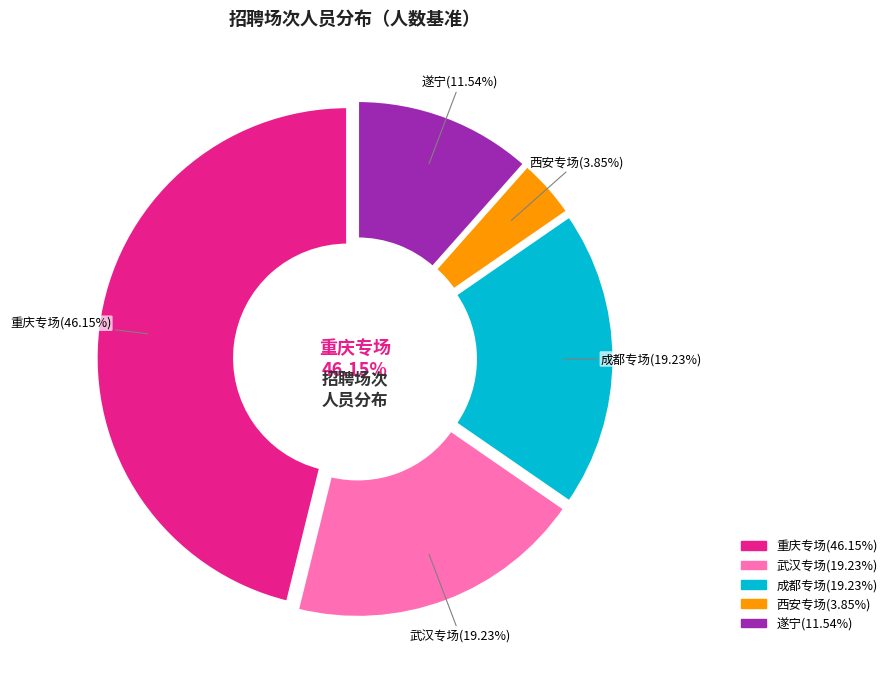

The 遂宁市博物馆 slice represents 1% of the pie. True or false?

False